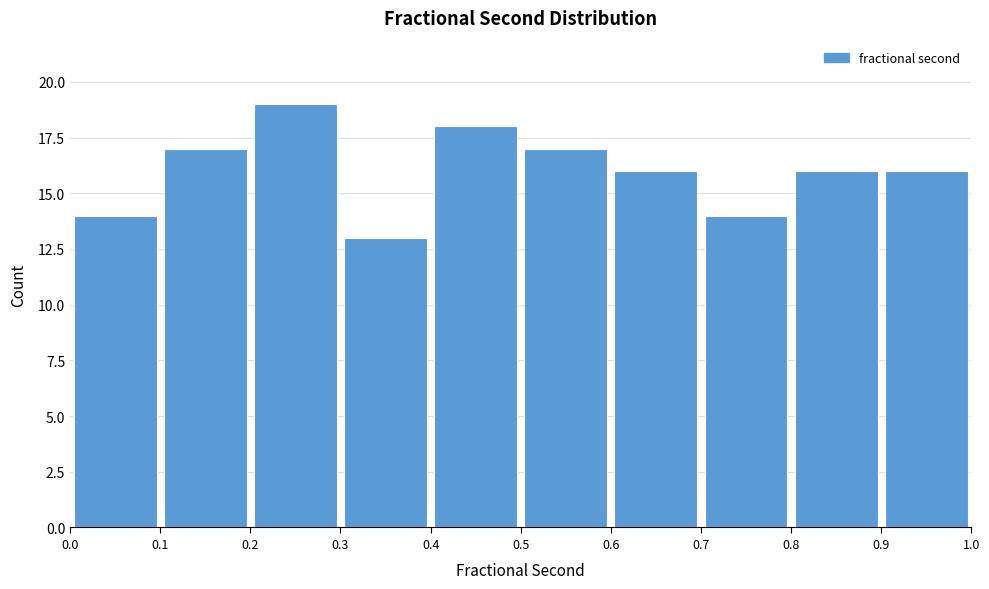

Reading left to right, transcribe this chart: for each bar, give the range it covers on the x-axis and its height. The values are not printed on the chart, so give them approximately, as read against the axis.

0.0 to 0.1: 14
0.1 to 0.2: 17
0.2 to 0.3: 19
0.3 to 0.4: 13
0.4 to 0.5: 18
0.5 to 0.6: 17
0.6 to 0.7: 16
0.7 to 0.8: 14
0.8 to 0.9: 16
0.9 to 1.0: 16